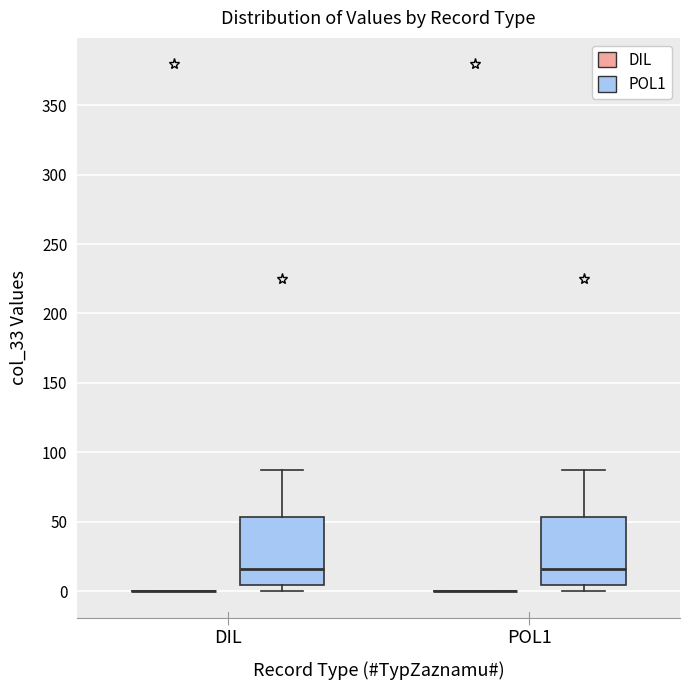

Reading left to right, transcribe this box plot: for each box, give where its median line is, the range the box spans, and where its two whiskers end, as read against the y-axis. The values are not printed on the chart, so give them approximately, as read against the axis.

DIL (DIL): box collapsed to a line at 0, whiskers 0 to 0
DIL (POL1): median 15, box 5 to 55, whiskers 0 to 90
POL1 (DIL): box collapsed to a line at 0, whiskers 0 to 0
POL1 (POL1): median 15, box 5 to 55, whiskers 0 to 90